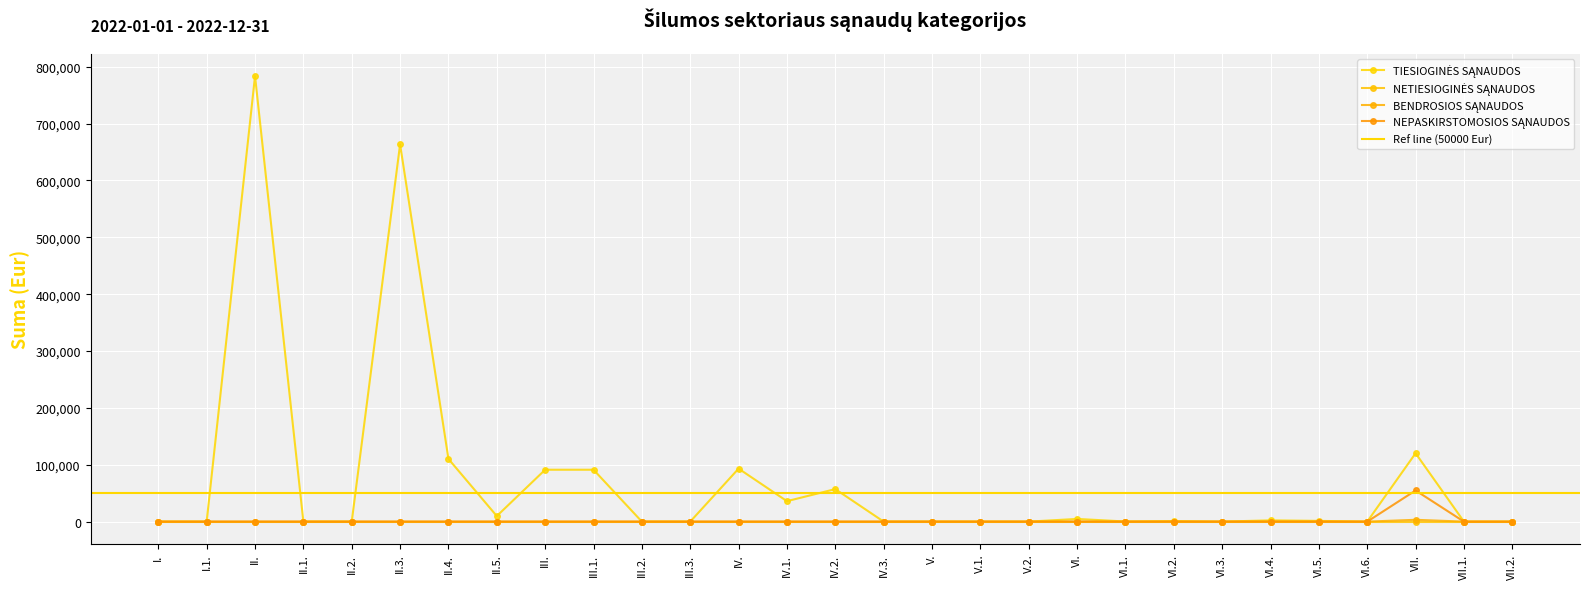

How many values in BENDROSIOS SĄNAUDOS are above zero?

1